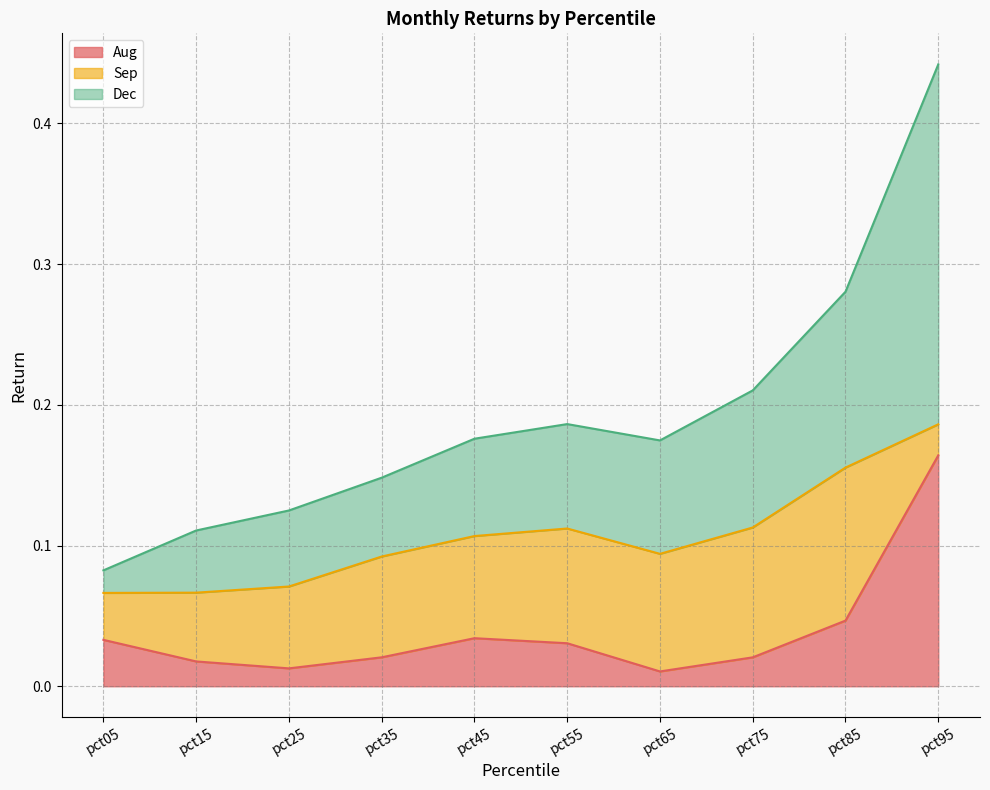

How many Dec values are between 0 and 1?

10